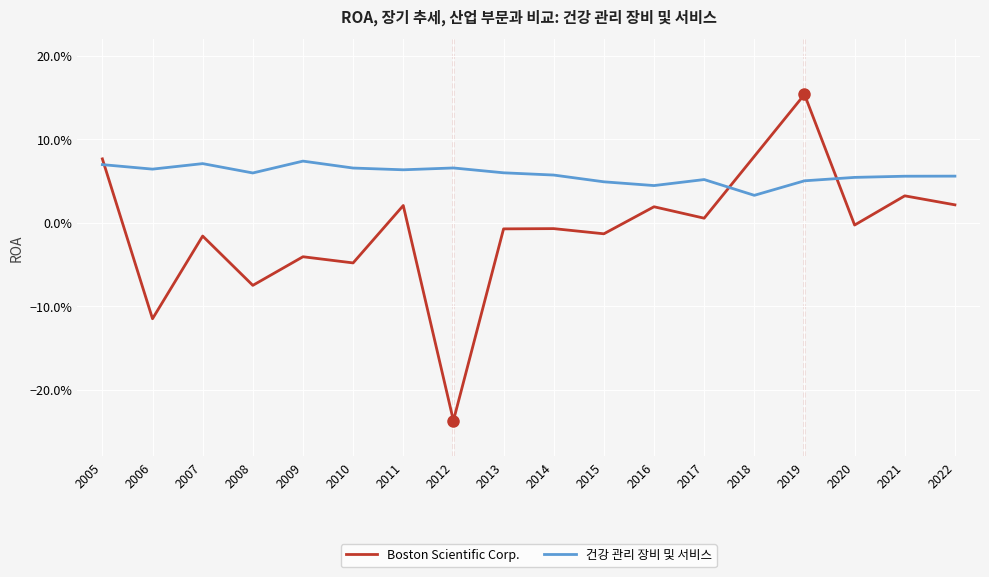

What is the difference between the maximum and minimum values in the Boston Scientific Corp. series?

0.4